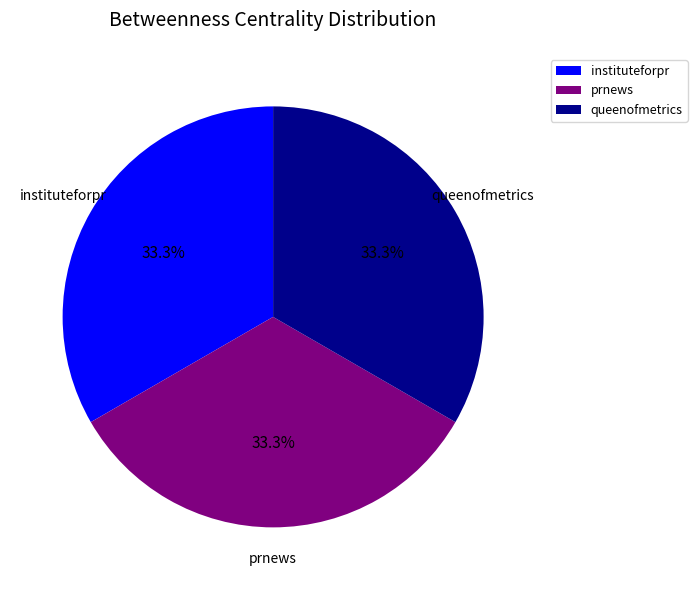

True or false: instituteforpr accounts for 33% of the total.

True